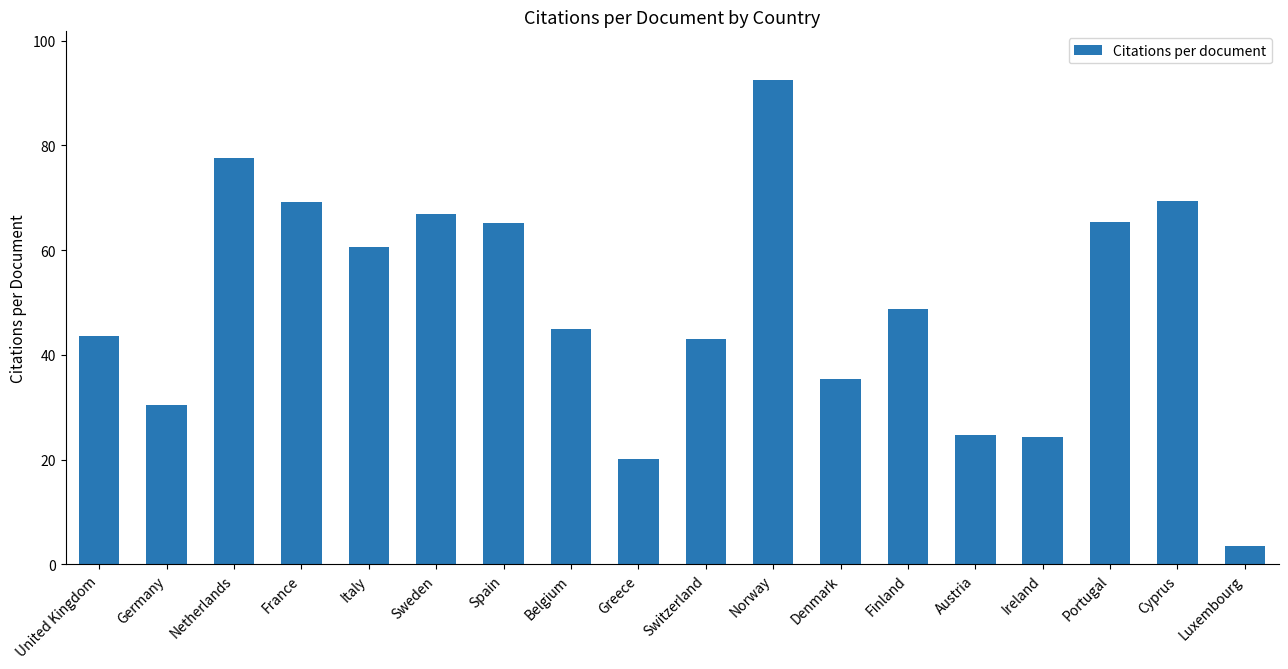

What value does the data have at France?

69.3